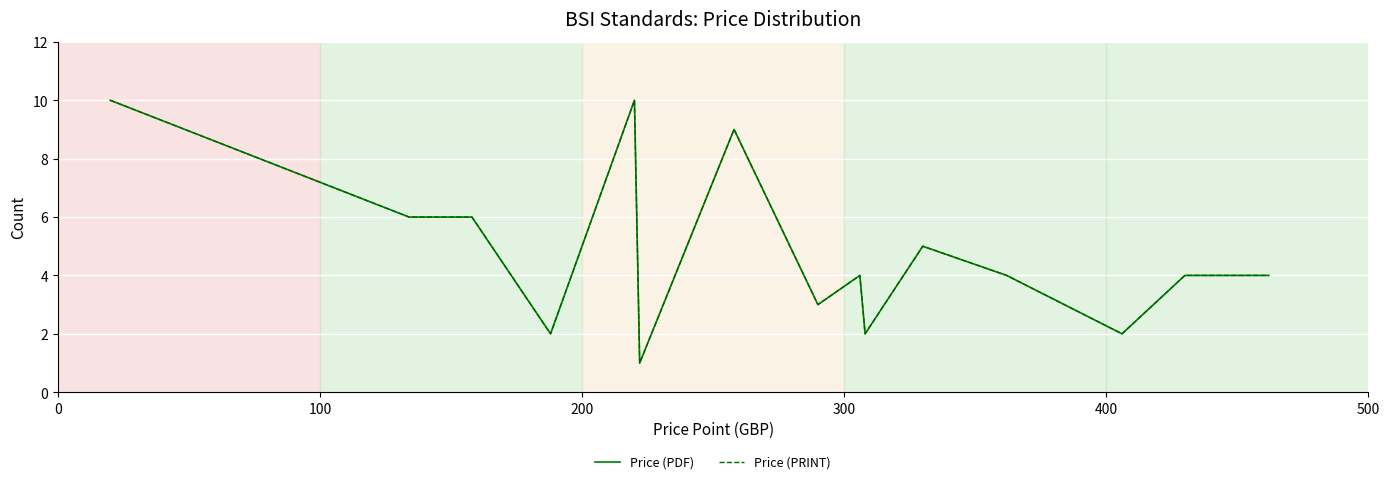

How many interior local peaks does the Price (PDF) series have?

4